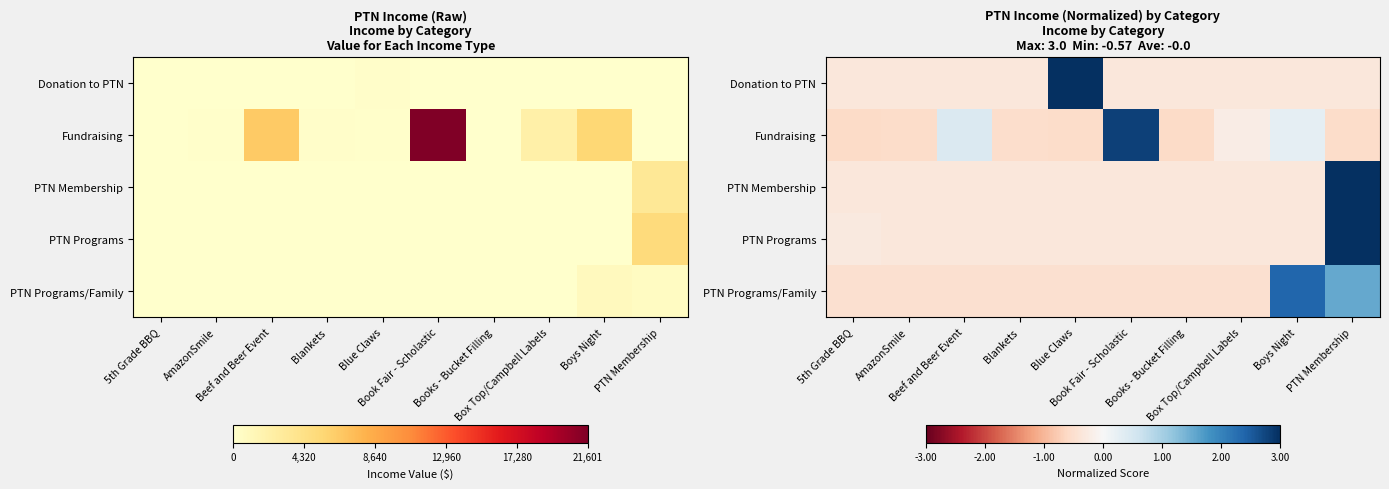

Which series has the largest total across all categories?

Fundraising